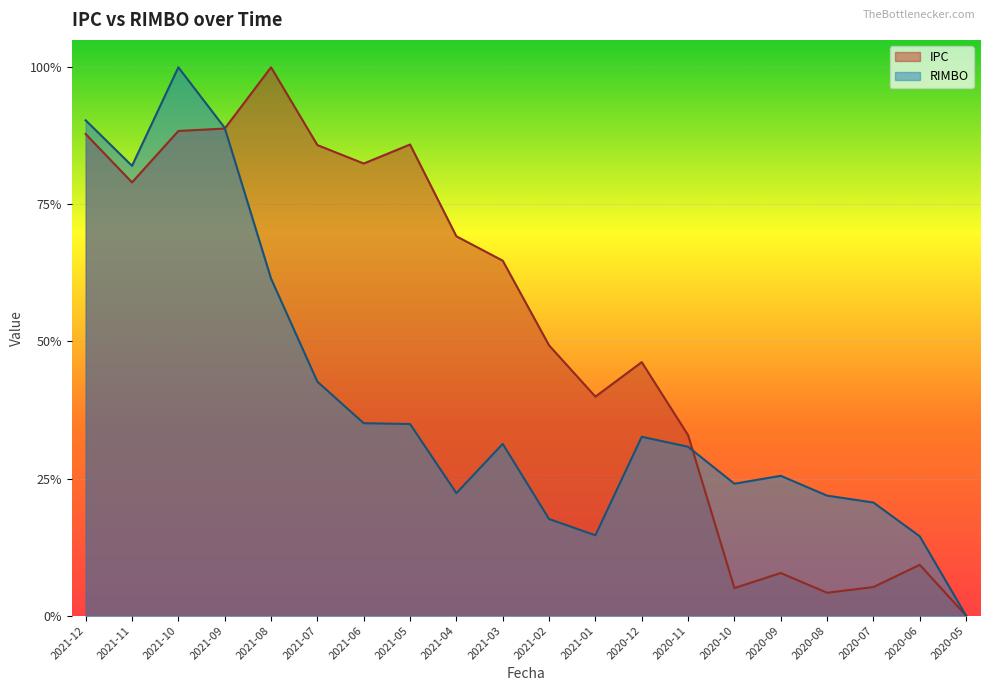

In RIMBO, how many points are higher than both neighbors (excluding endpoints)?

4